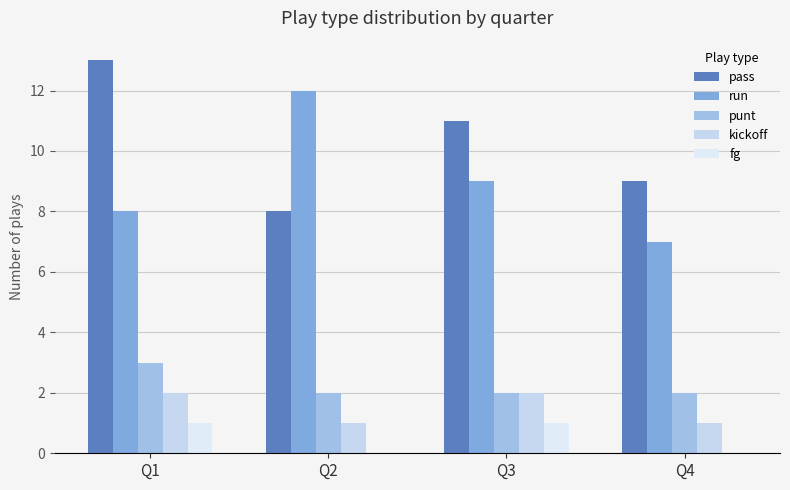

How many categories are shown in the chart?

4